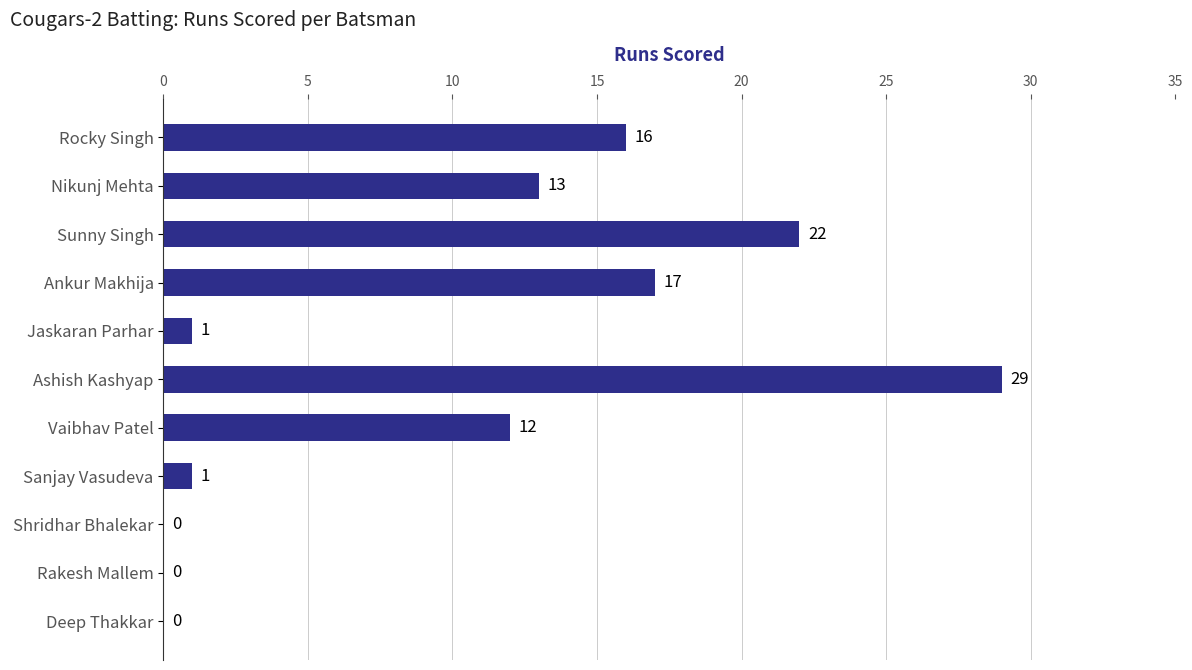

Reading top to bottom, list all the values displayed in this chart.

Rocky Singh=16	Nikunj Mehta=13	Sunny Singh=22	Ankur Makhija=17	Jaskaran Parhar=1	Ashish Kashyap=29	Vaibhav Patel=12	Sanjay Vasudeva=1	Shridhar Bhalekar=0	Rakesh Mallem=0	Deep Thakkar=0